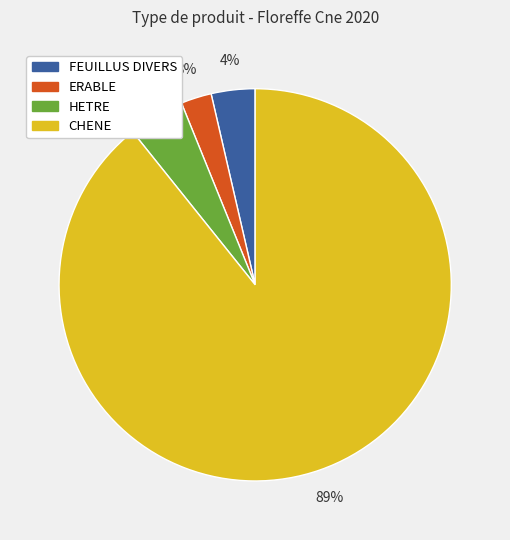

Count the number of slices in the pie.

4